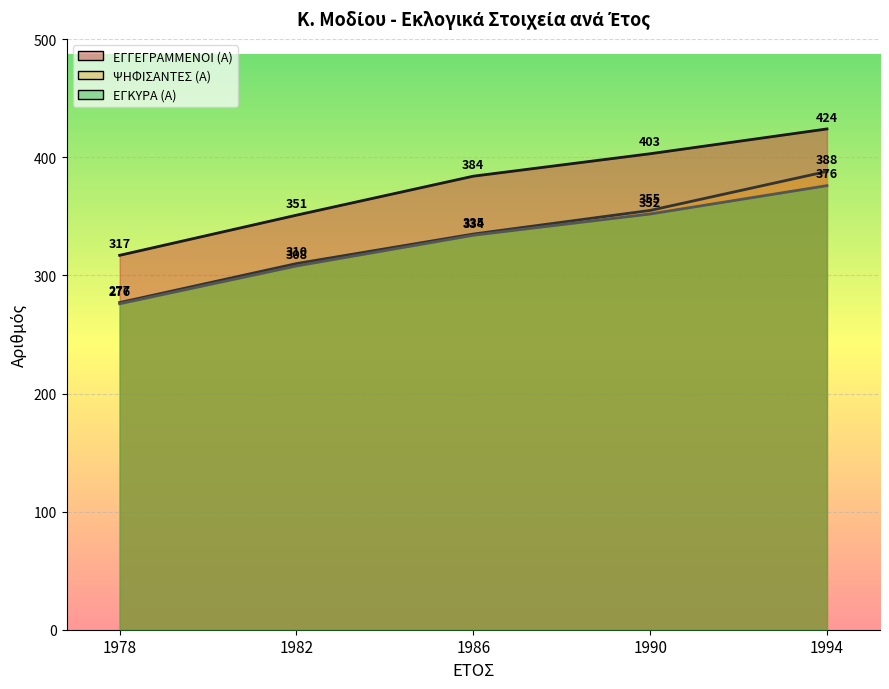

At which label is ΨΗΦΙΣΑΝΤΕΣ (Α) closest to 332?

1986